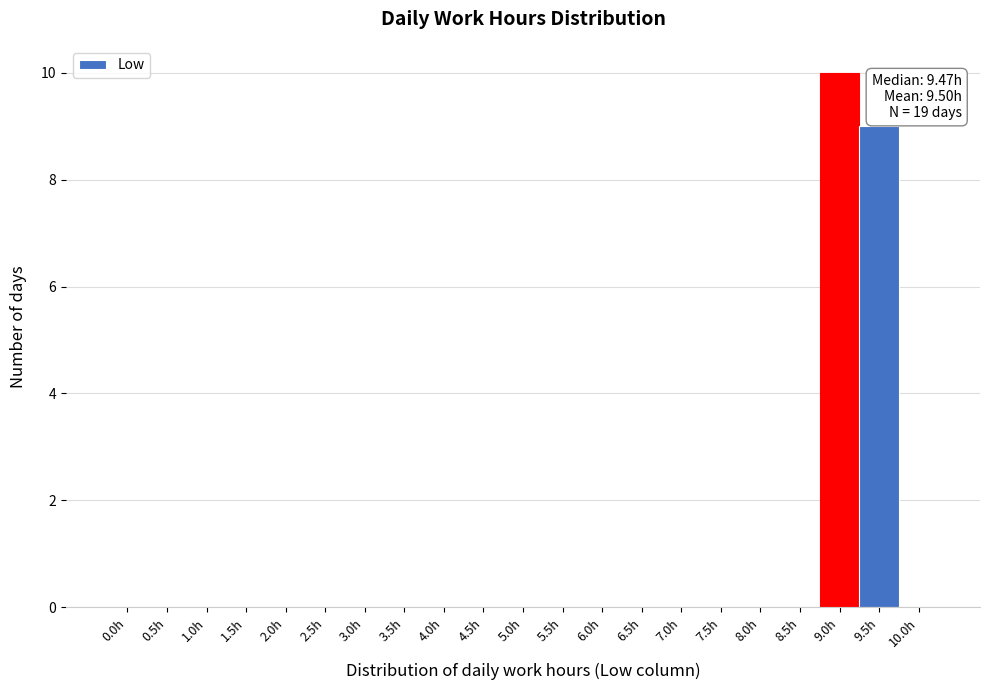

Reading left to right, what are all the values shown in this chart?

0.0h=0	0.5h=0	1.0h=0	1.5h=0	2.0h=0	2.5h=0	3.0h=0	3.5h=0	4.0h=0	4.5h=0	5.0h=0	5.5h=0	6.0h=0	6.5h=0	7.0h=0	7.5h=0	8.0h=0	8.5h=0	9.0h=10	9.5h=9	10.0h=0